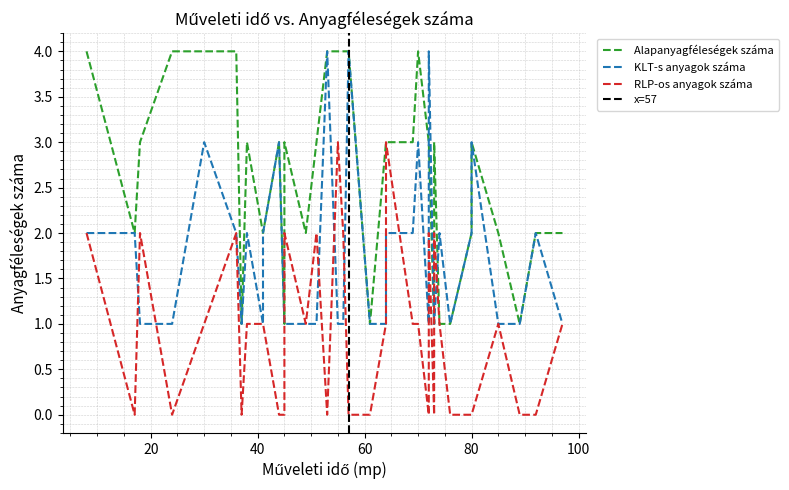

What is the lowest value of the KLT-s anyagok száma series?

1